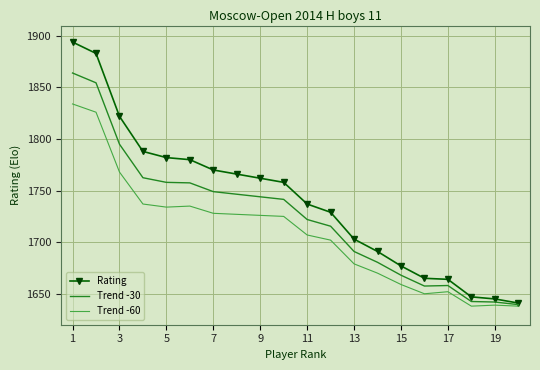

What is the minimum value shown in the chart?

1638.0